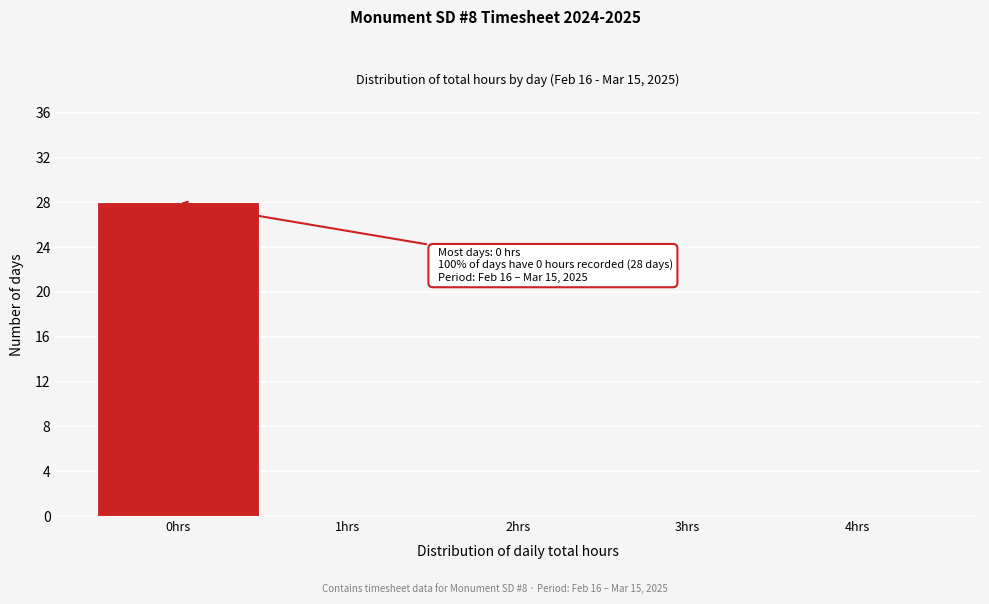

Over which range of the x-axis is the bar tallest?

-0.5 to 0.5